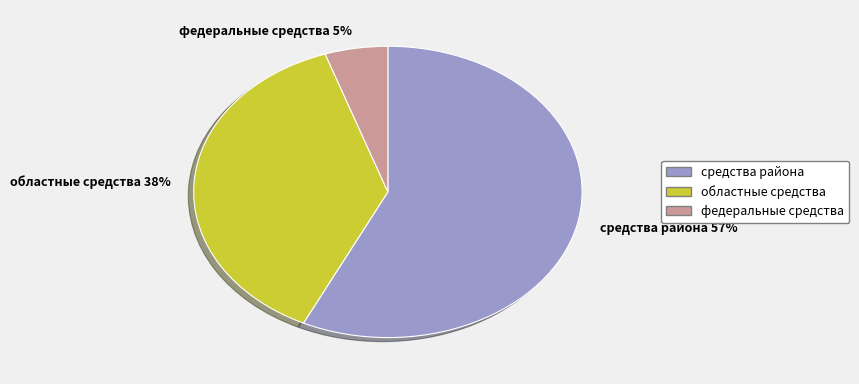

Between средства района 57% and областные средства 38%, which is larger?

средства района 57%